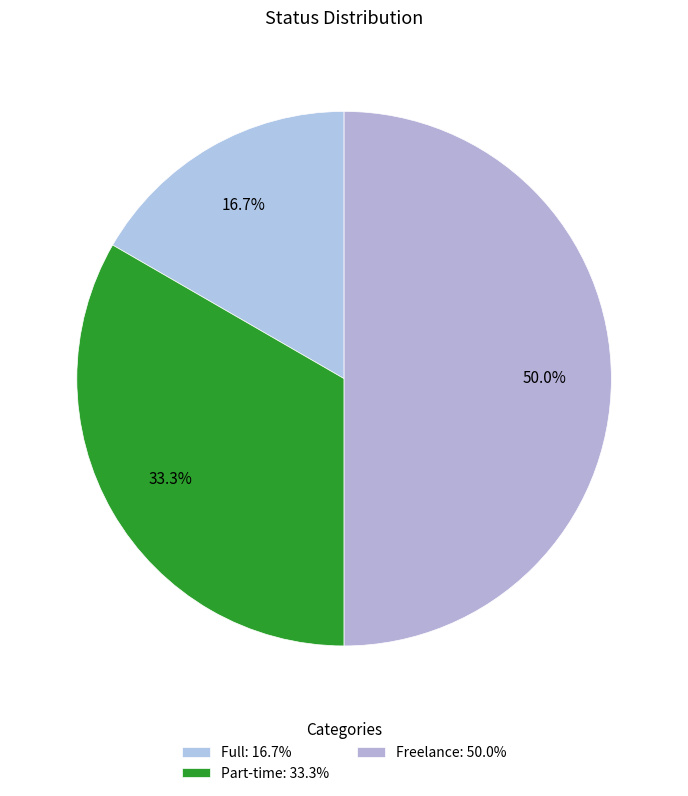

Which has a higher value, Part-time or Full?

Part-time